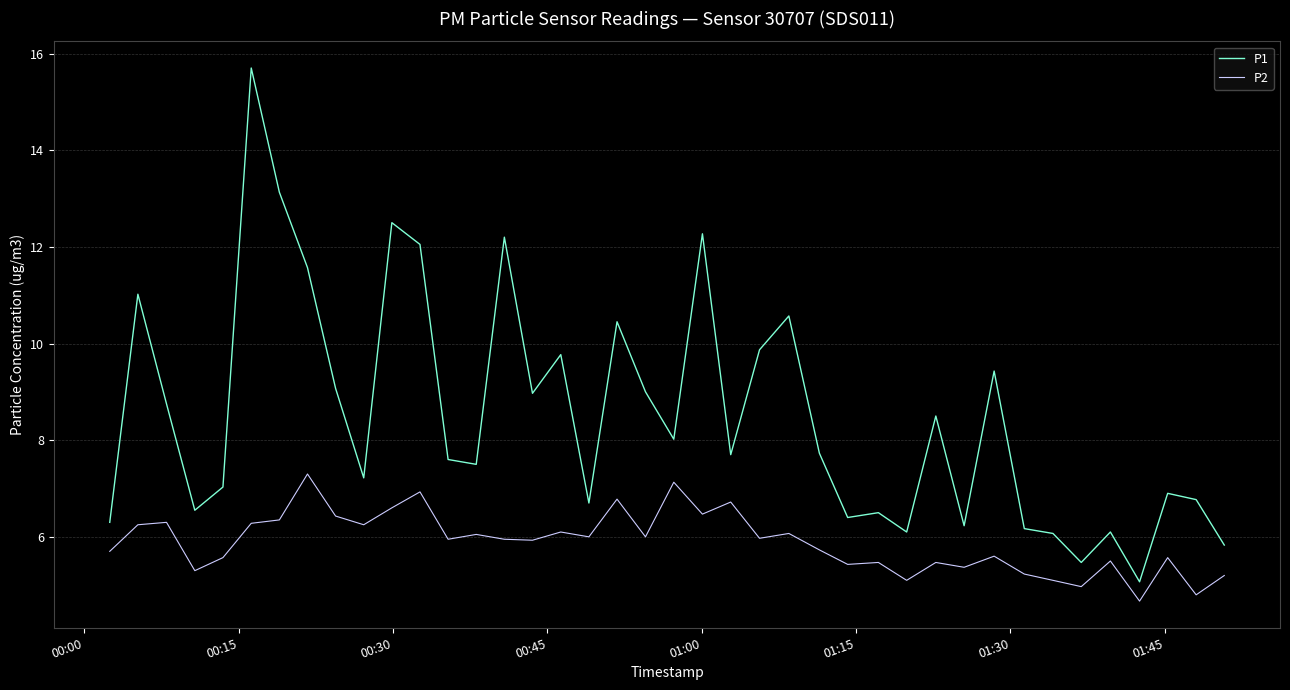

What is the maximum value for P1?

15.7